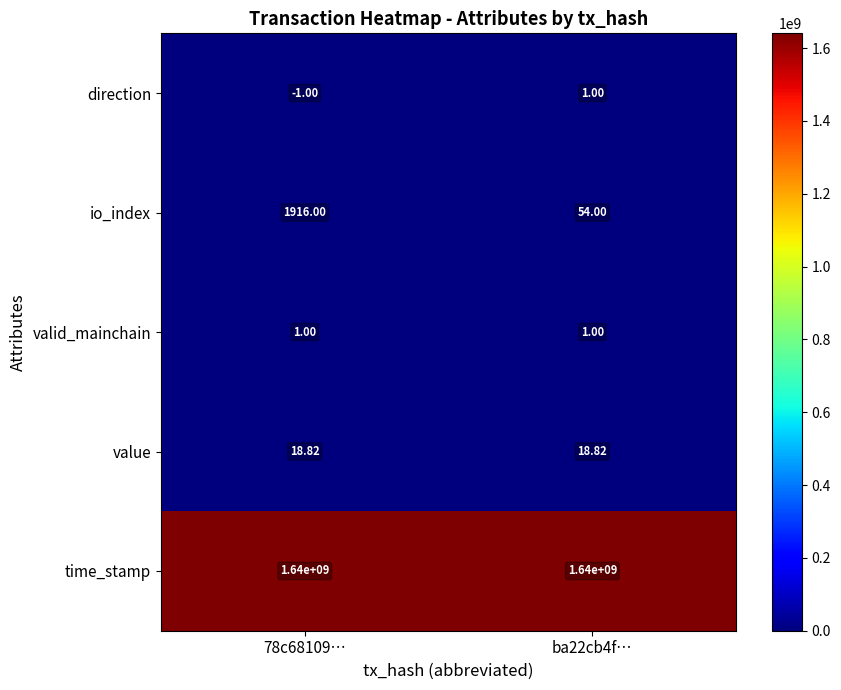

Which series has the largest total across all categories?

time_stamp